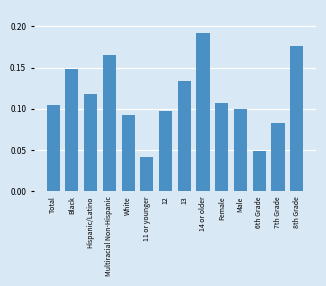

The value at Female is 0.0. True or false?

False